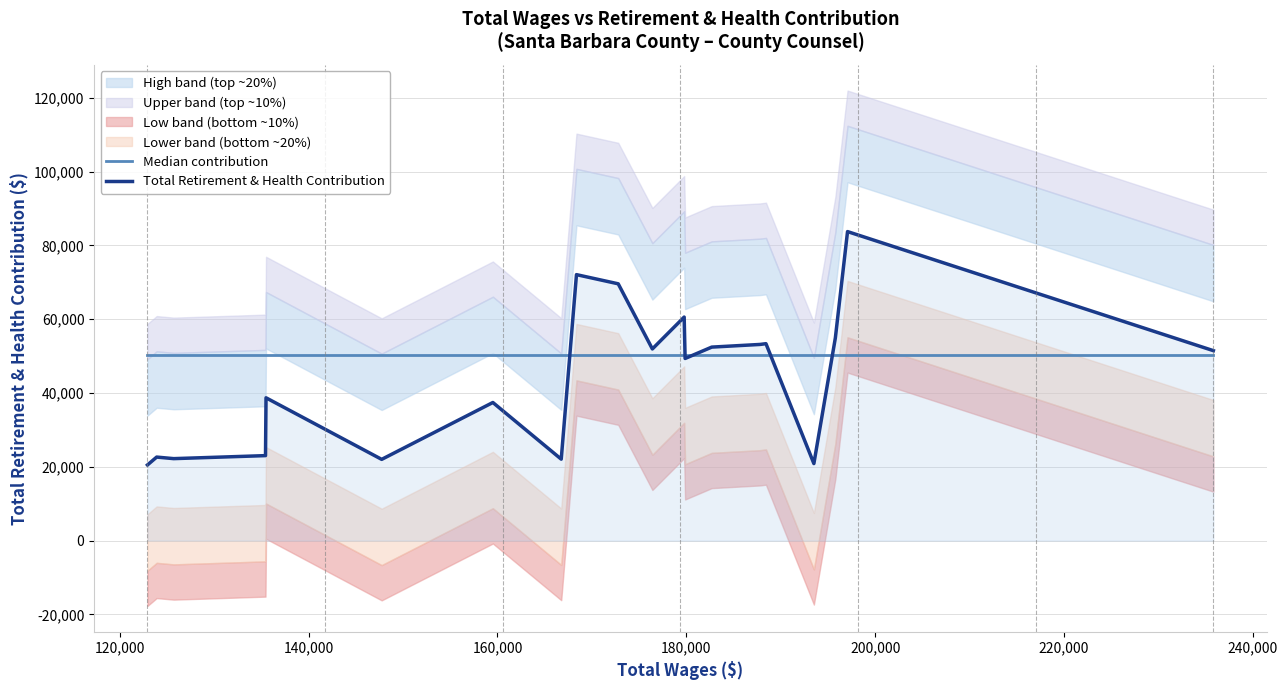

What is the highest value of the Total Retirement & Health Contribution series?

83731.0